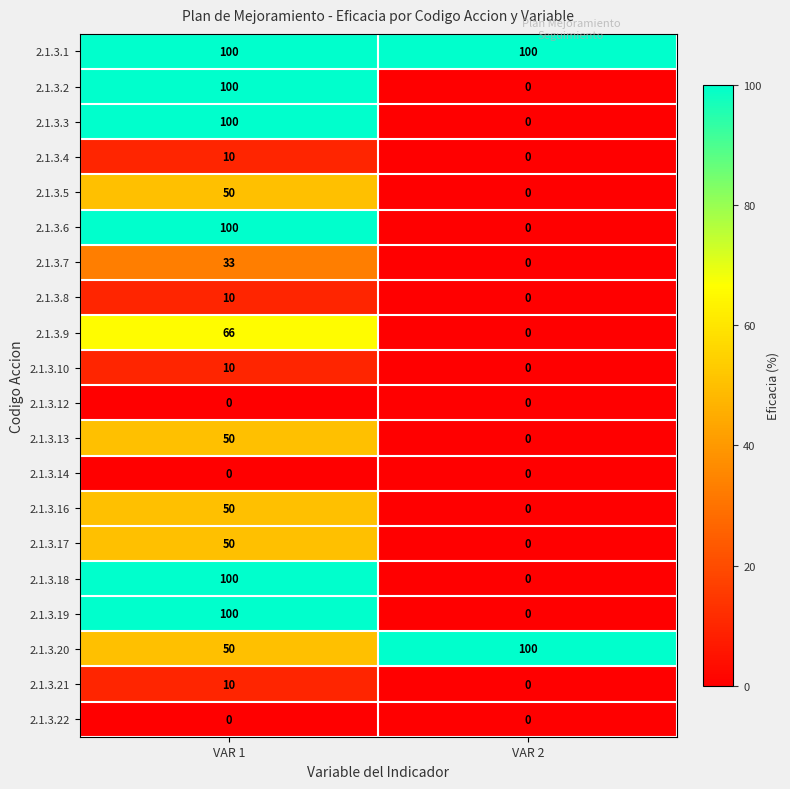

Rank the categories by 2.1.3.10 value from highest to lowest.

VAR 1, VAR 2